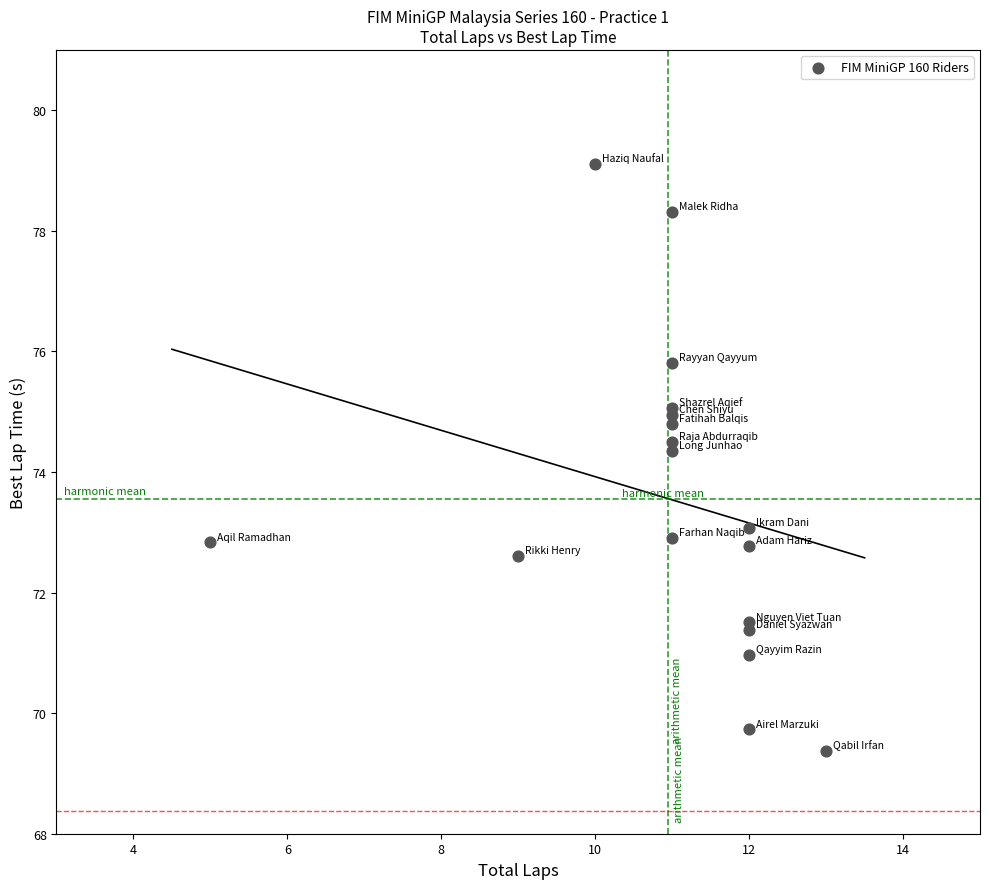

What Y value in the scatter plot is closest to 74?

74.4